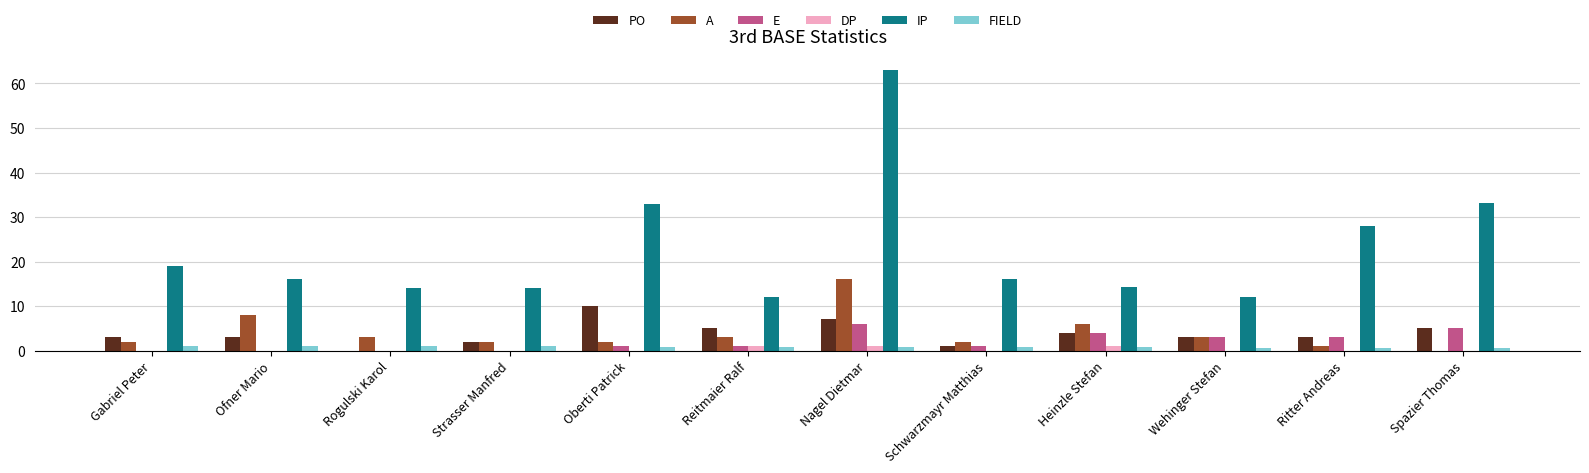

At which label does IP reach its peak?

Nagel Dietmar